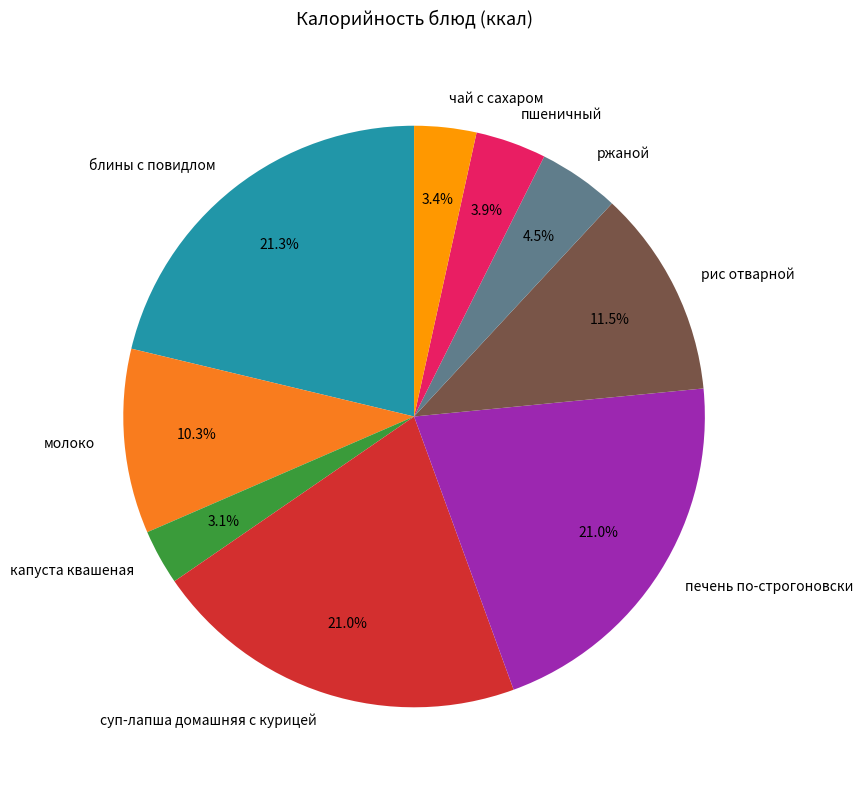

How many slices are in this pie chart?

9